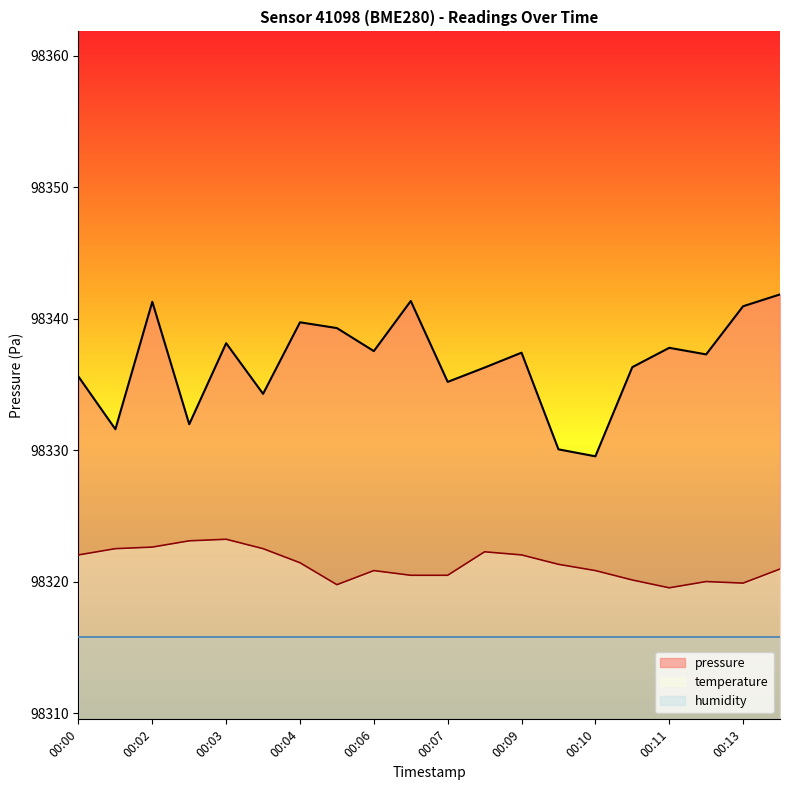

Rank the series by their average value, from lowest to highest.

humidity, temperature, pressure